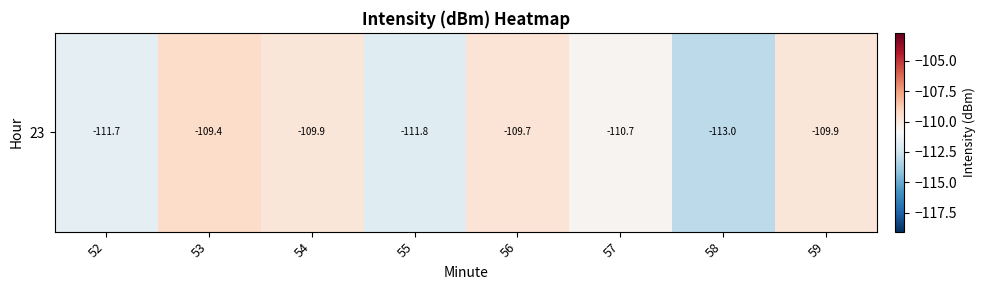

The chart shows a value of -113.0 at 58. True or false?

True